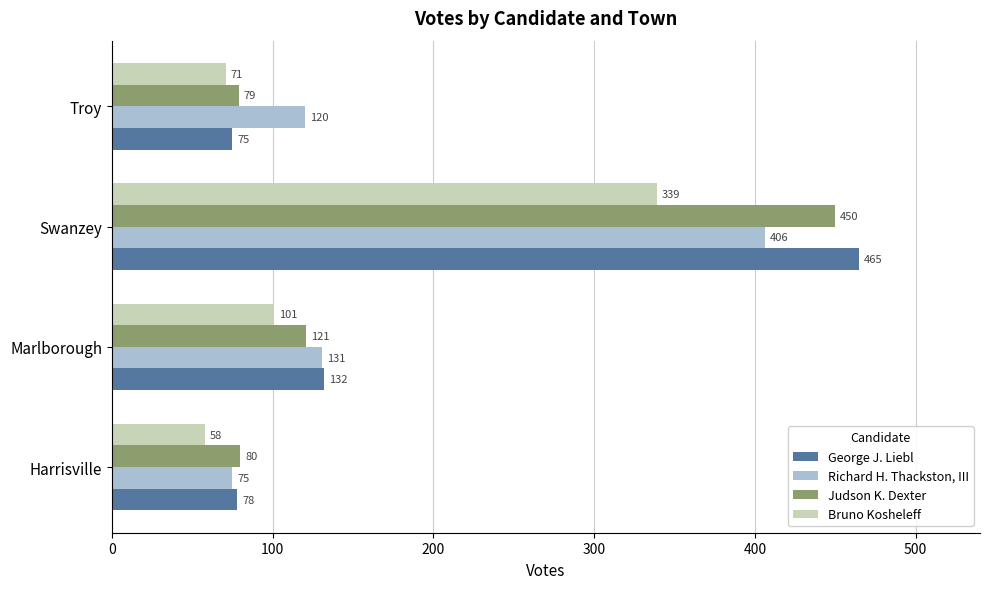

At Troy, list the series in order from smallest to largest.

Bruno Kosheleff, George J. Liebl, Judson K. Dexter, Richard H. Thackston, III